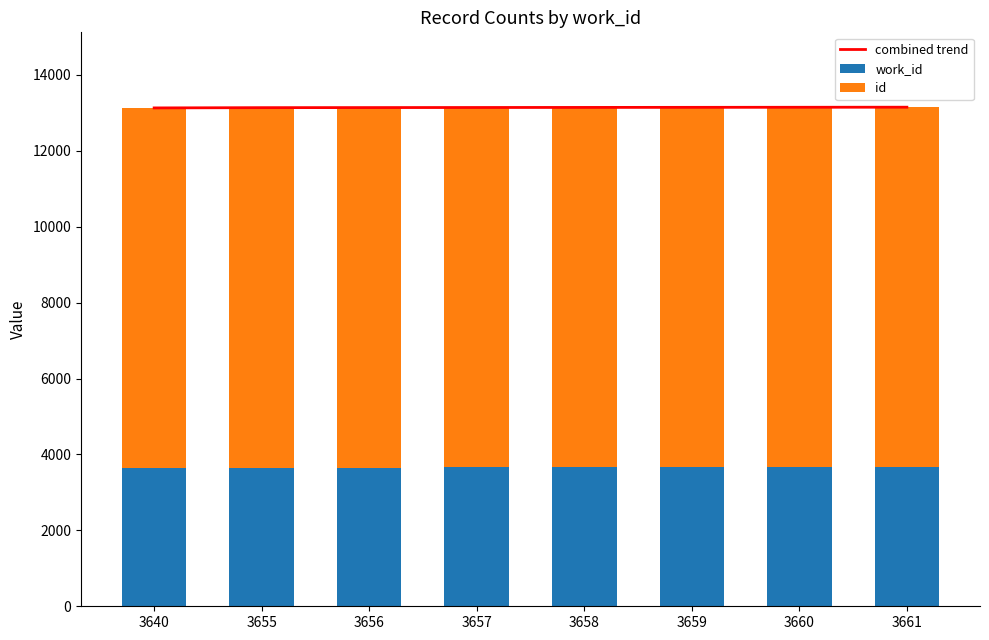

At which category is the sum across all series the highest?

3661